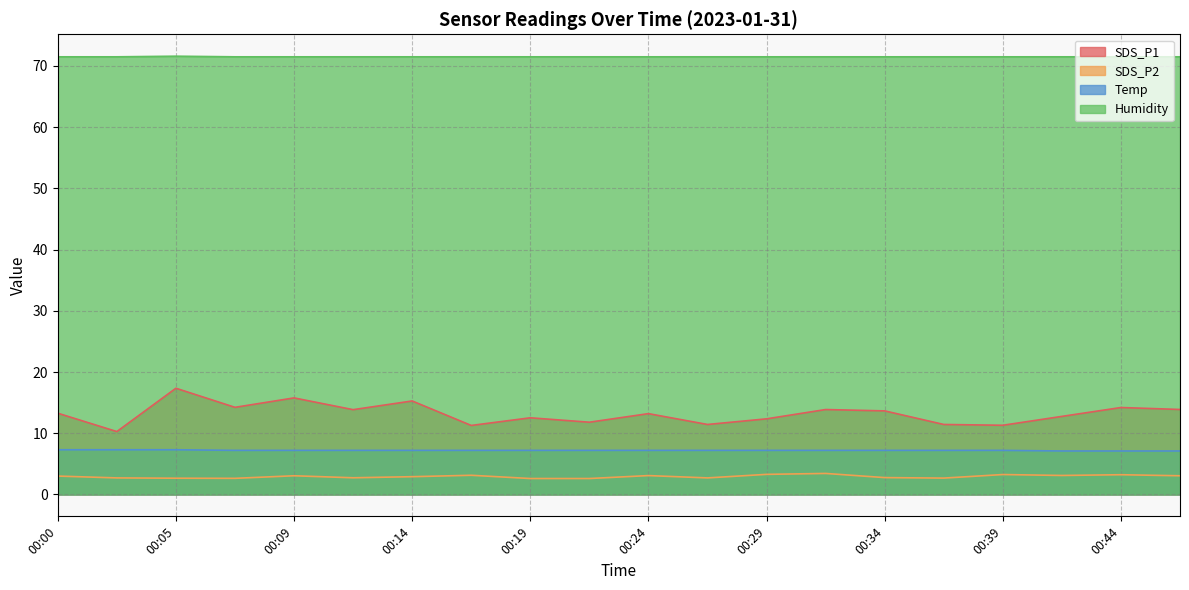

What is the maximum value for SDS_P2?

3.4